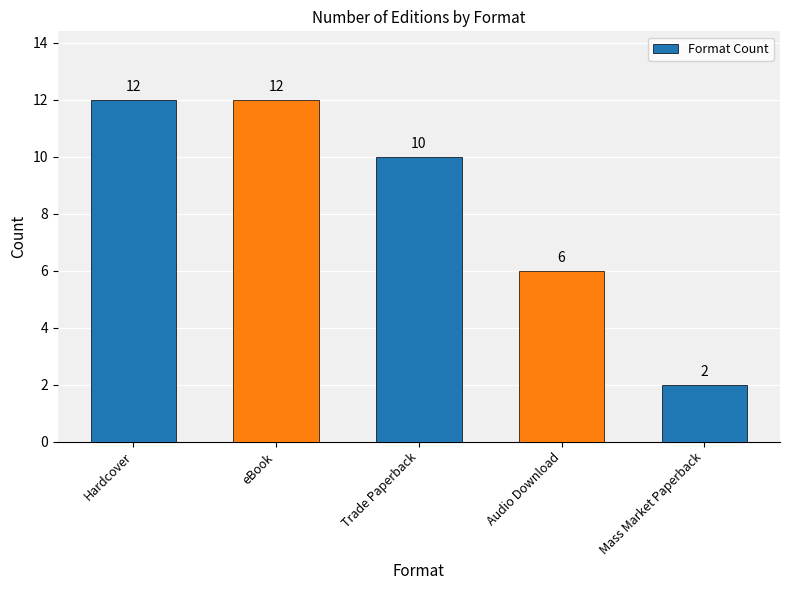

What is the change in value from Hardcover to Audio Download?

-6